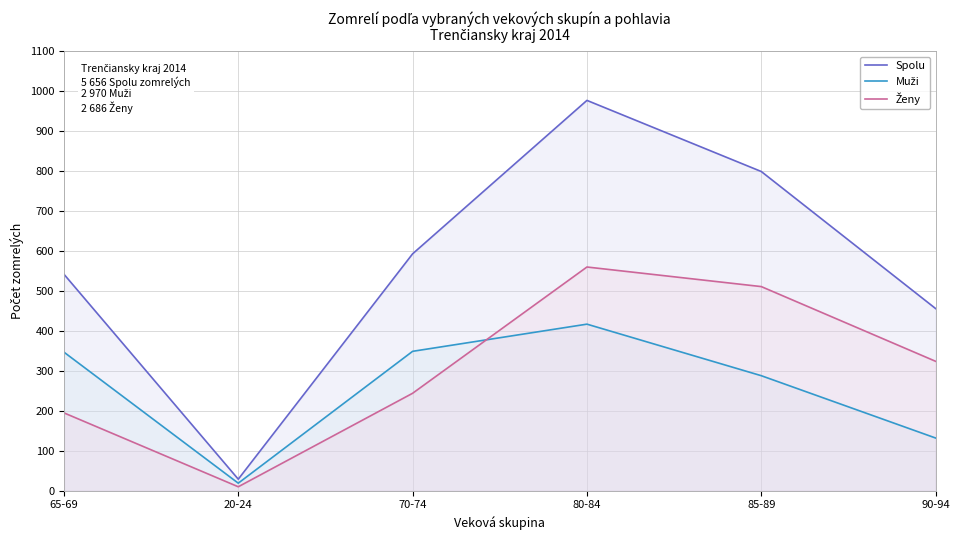

True or false: Ženy and Spolu cross at least once.

False